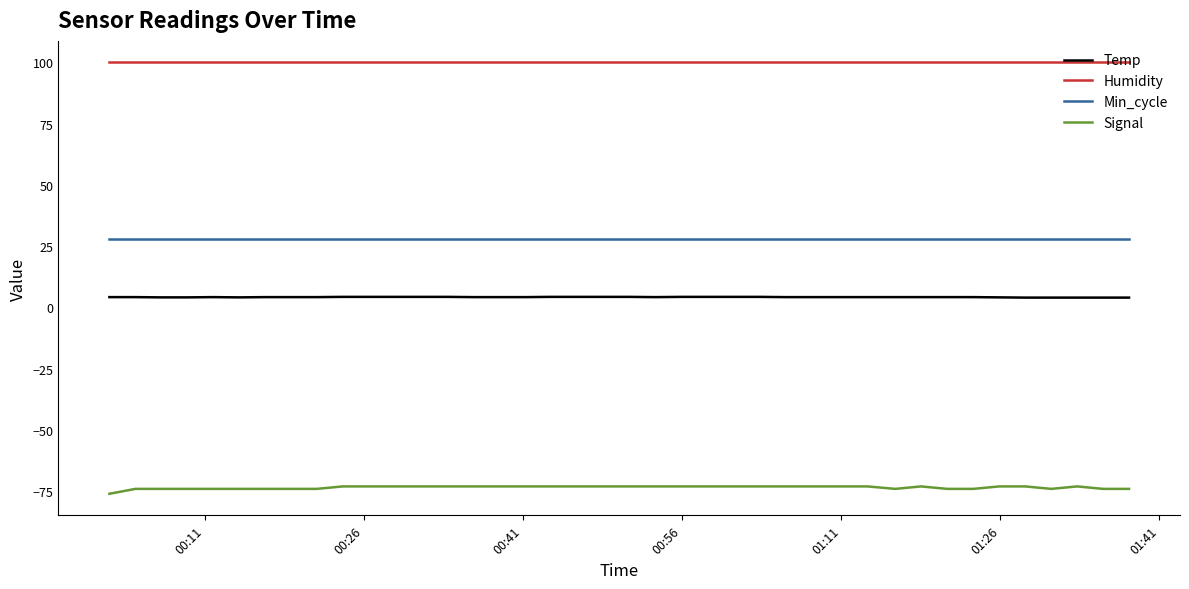

Which series has the largest total across all categories?

Humidity